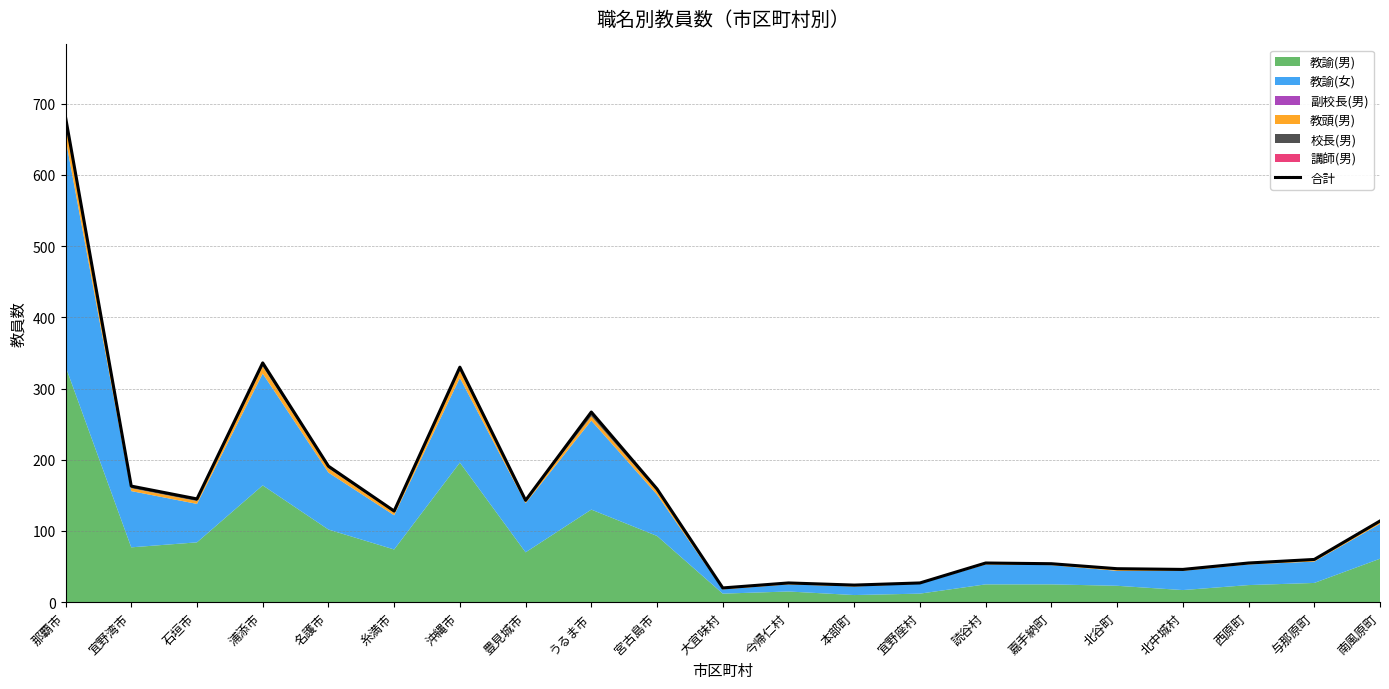

True or false: the data has more than 0 interior local peaks.

True